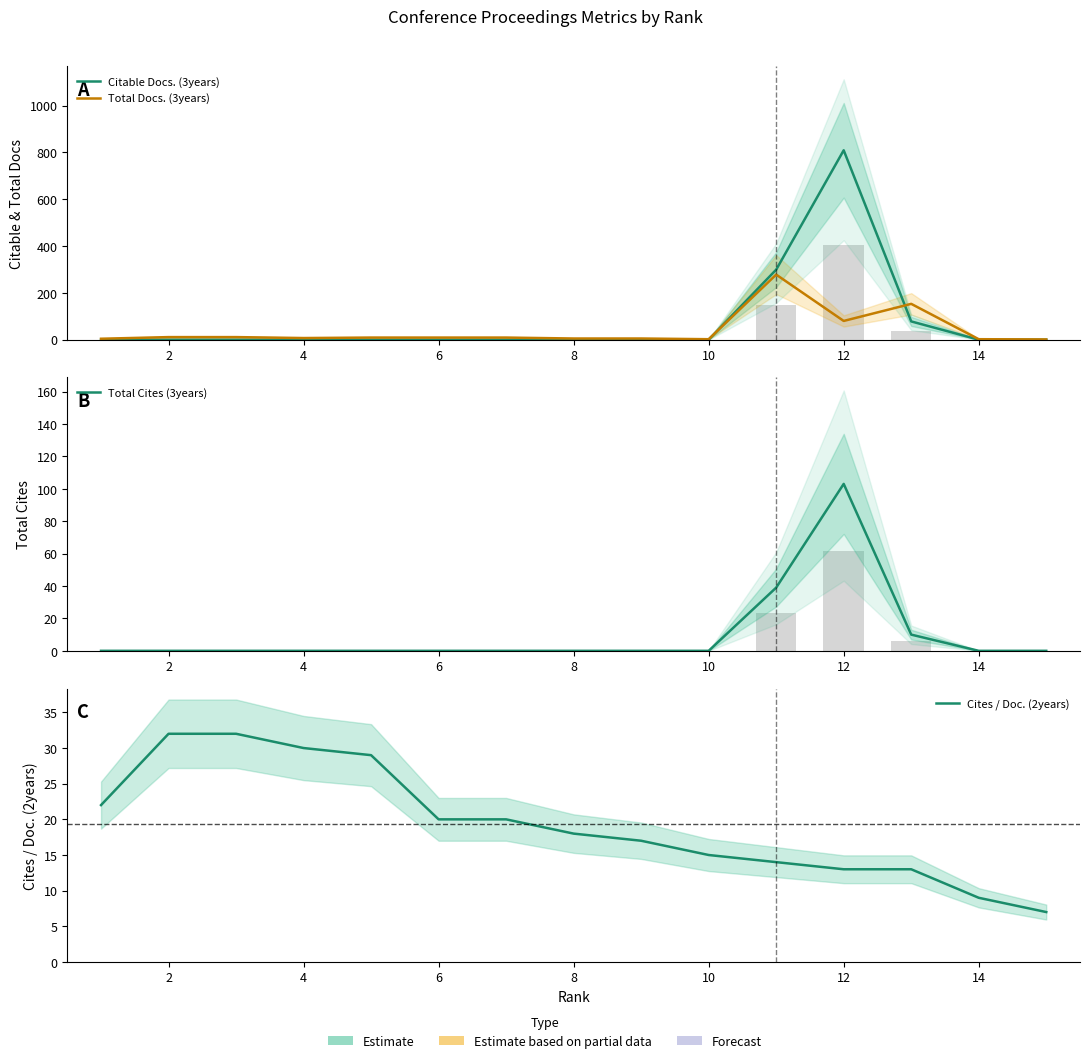

The value of Cites / Doc. (2years) at 0 is 7. True or false?

False